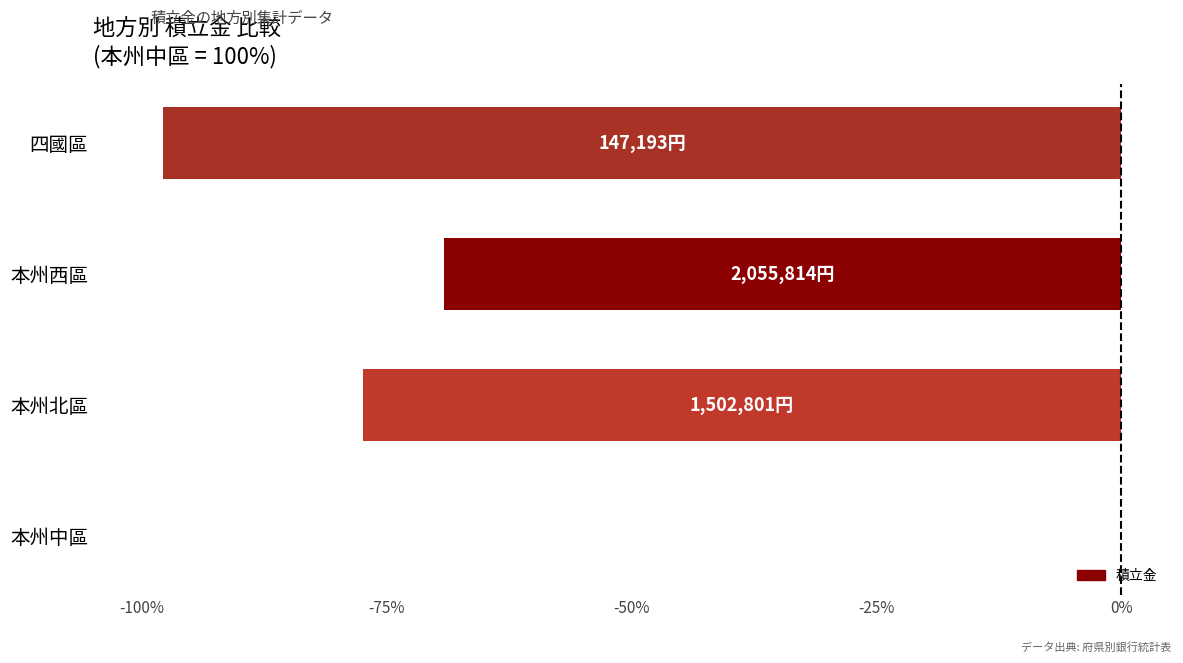

Reading top to bottom, list all the values displayed in this chart.

四國區=-97.8	本州西區=-69.2	本州北區=-77.5	本州中區=0.0